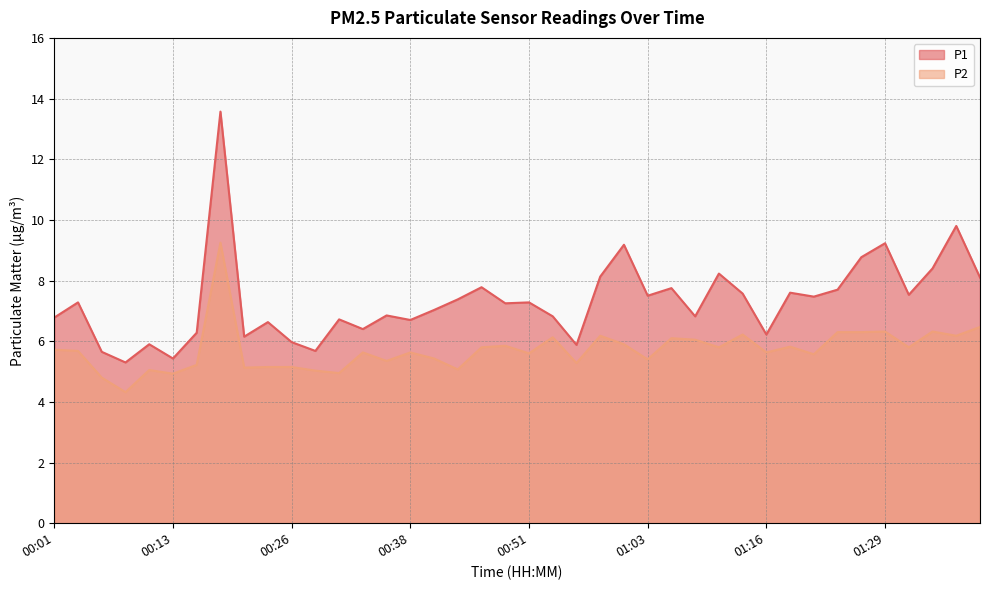

True or false: P2 and P1 intersect in this chart.

False